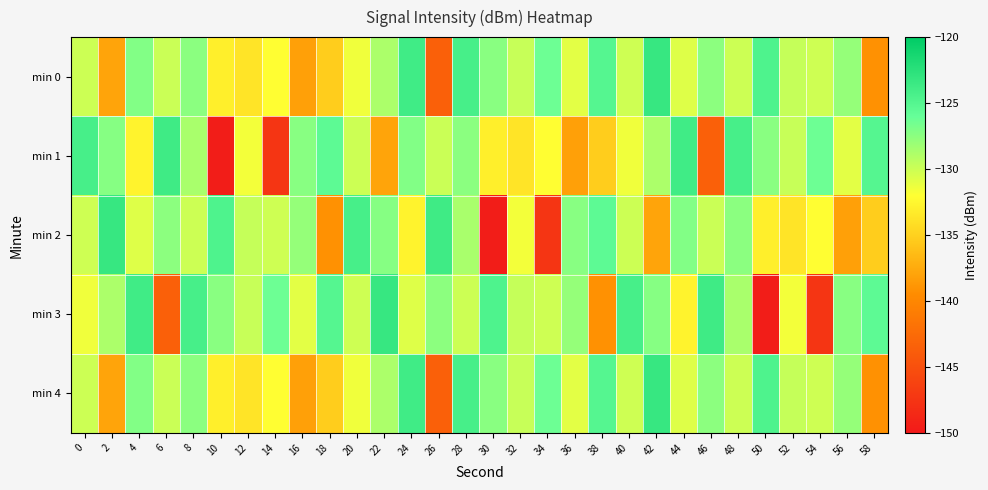

Between 40 and 58, which series saw the biggest shift?

min 0